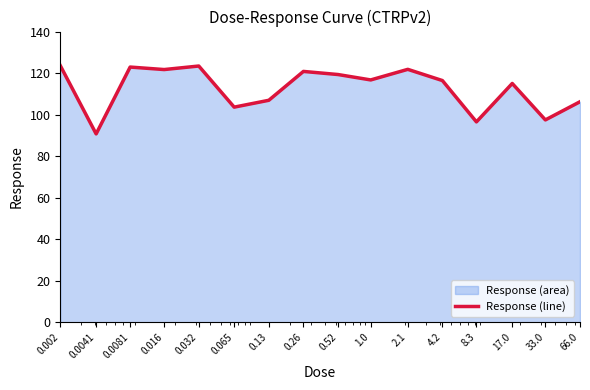

What position from the right is 0.26?

9